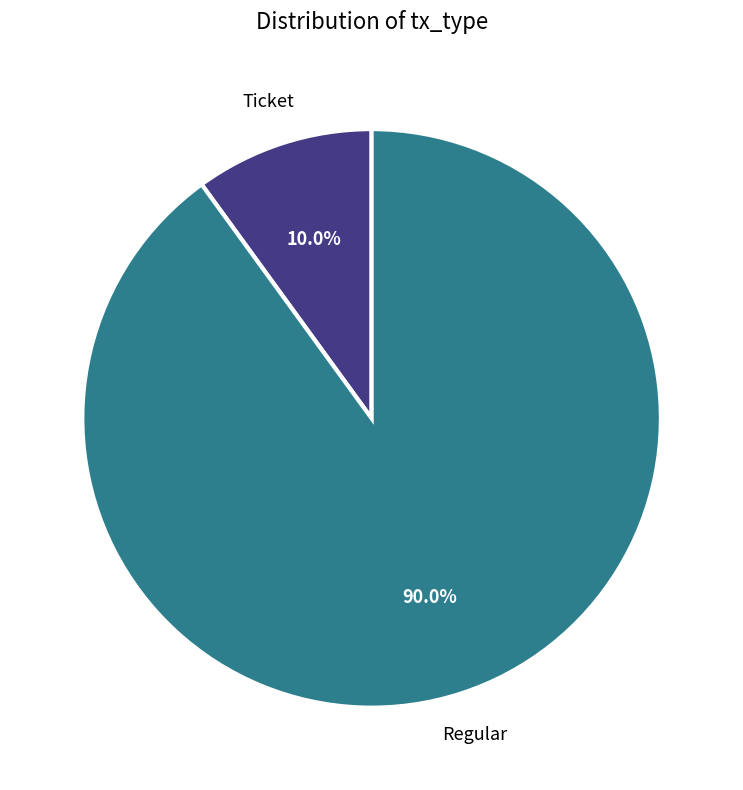

Is there a majority slice in this chart?

Yes